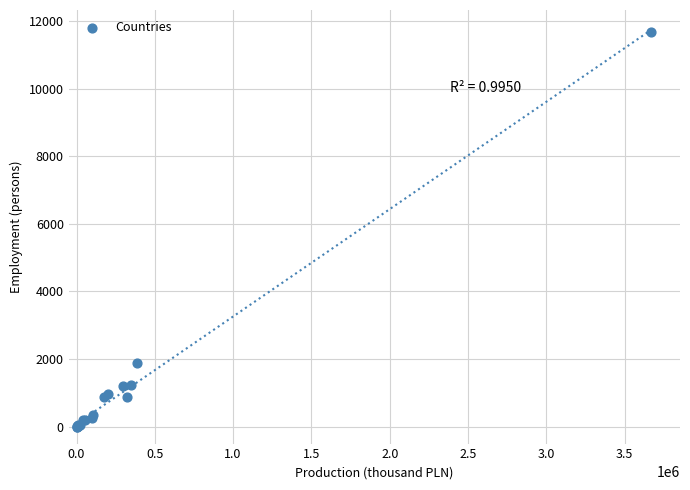

What Y value in the scatter plot is closest to 5831?

1882